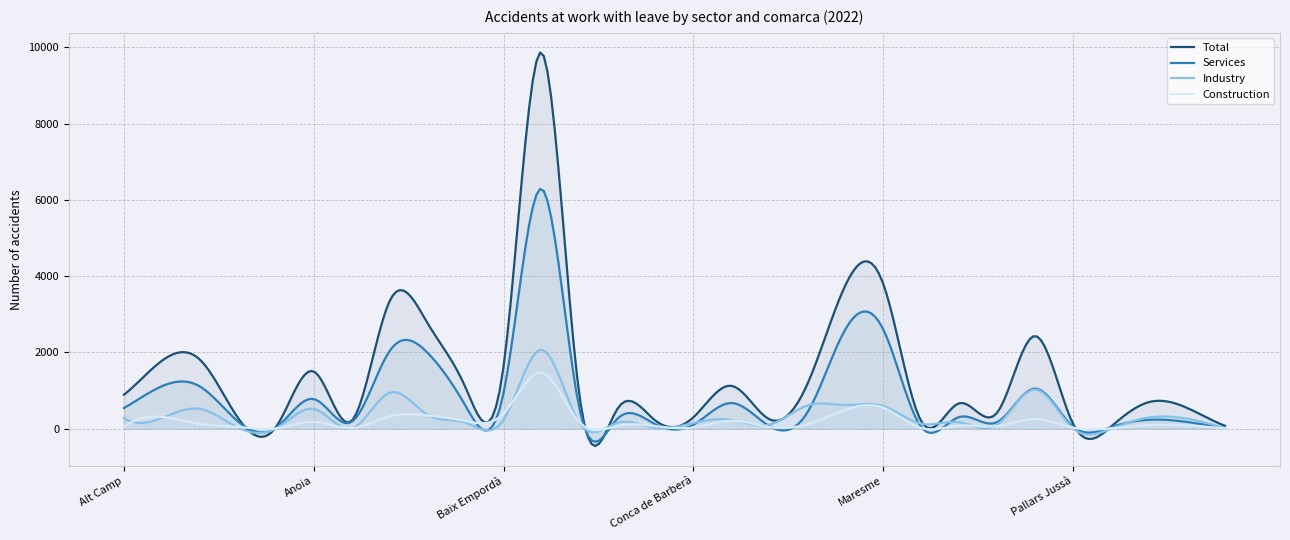

What is the difference between the highest and lowest values at Baix Llobregat?

8399